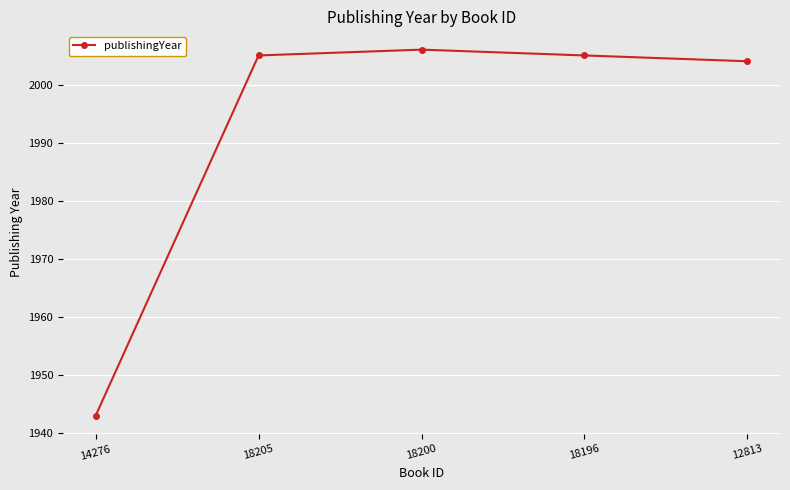

Approximately how many times larger is the value at 18205 compared to 18200?

1.0